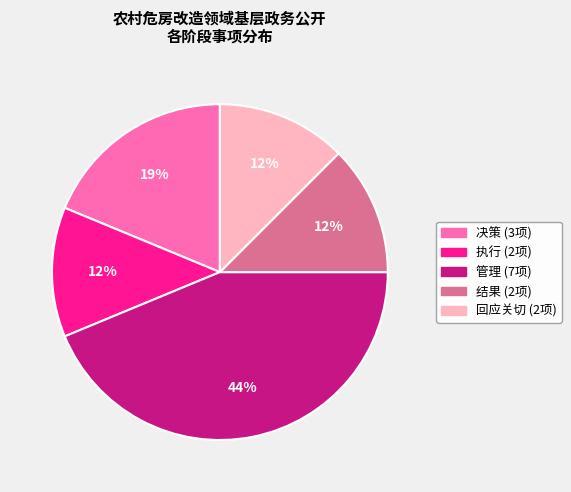

To the nearest percent, what is the average slice percentage?

20%